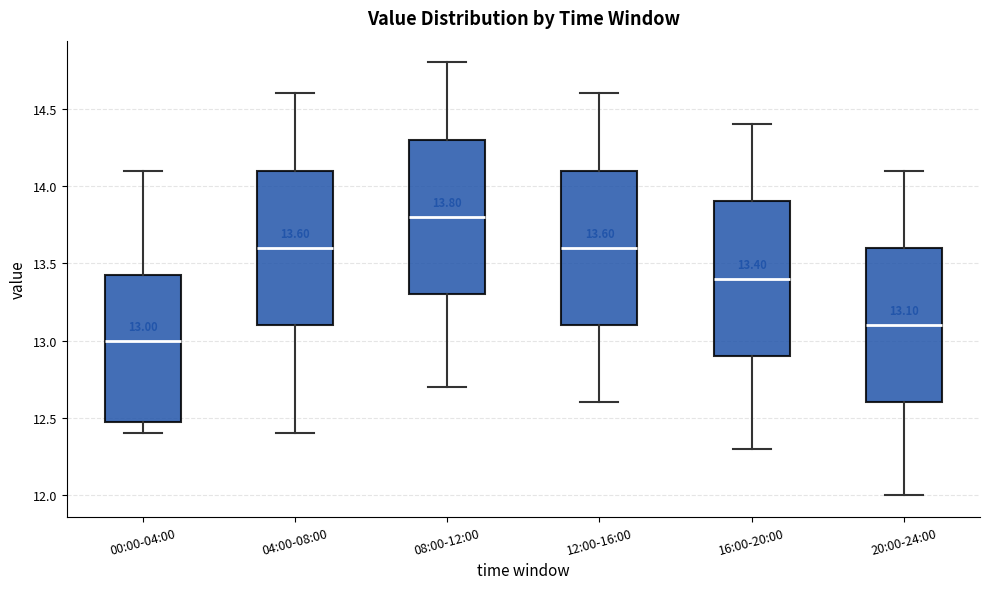

Which box has the highest median line?

08:00-12:00